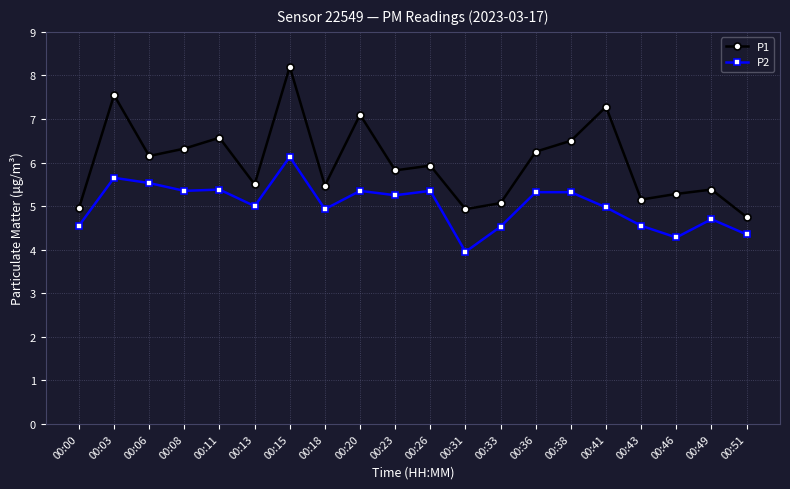

True or false: P2 and P1 cross at least once.

False